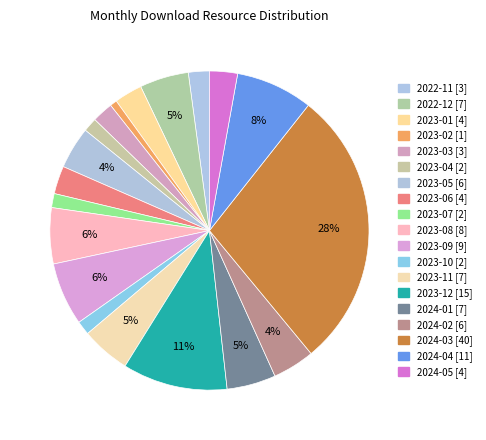

To the nearest percent, what percentage of the pie is 2023-11?

5%